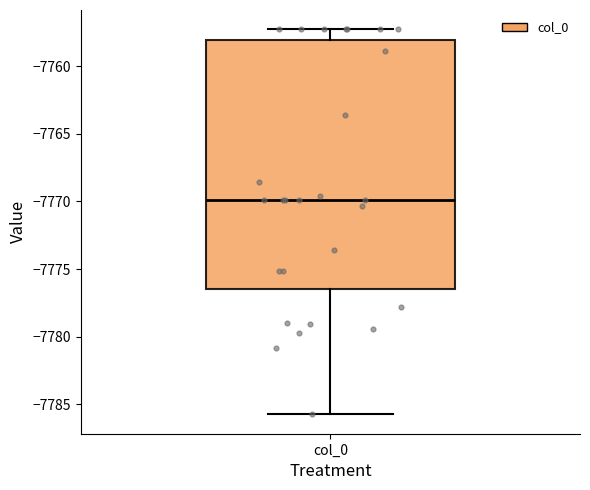

Read this box plot against the y-axis: the position of the median line, the range covered by the box, and the ends of both whiskers. The values are not printed on the chart, so give them approximately, as read against the axis.

median -7770.0, box -7776.5 to -7758.0, whiskers -7785.5 to -7757.5